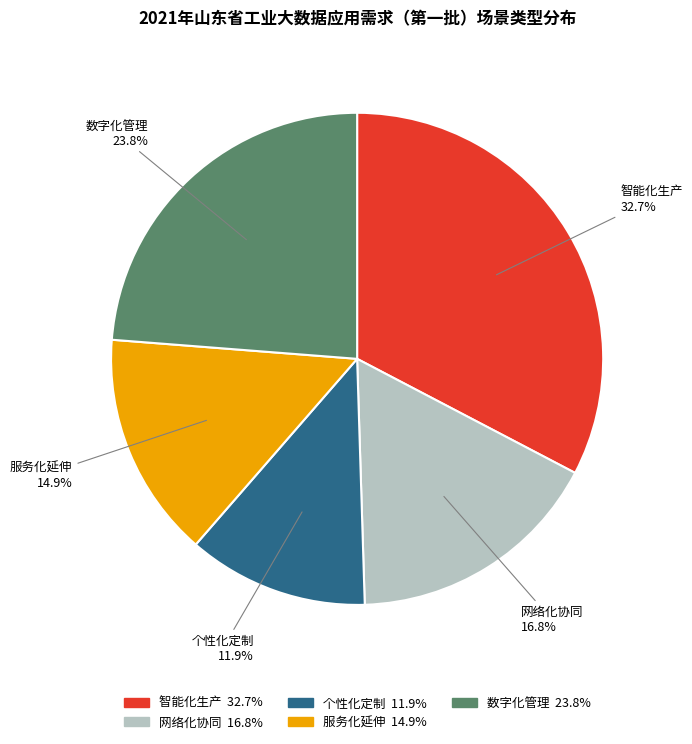

Is there a majority slice in this chart?

No